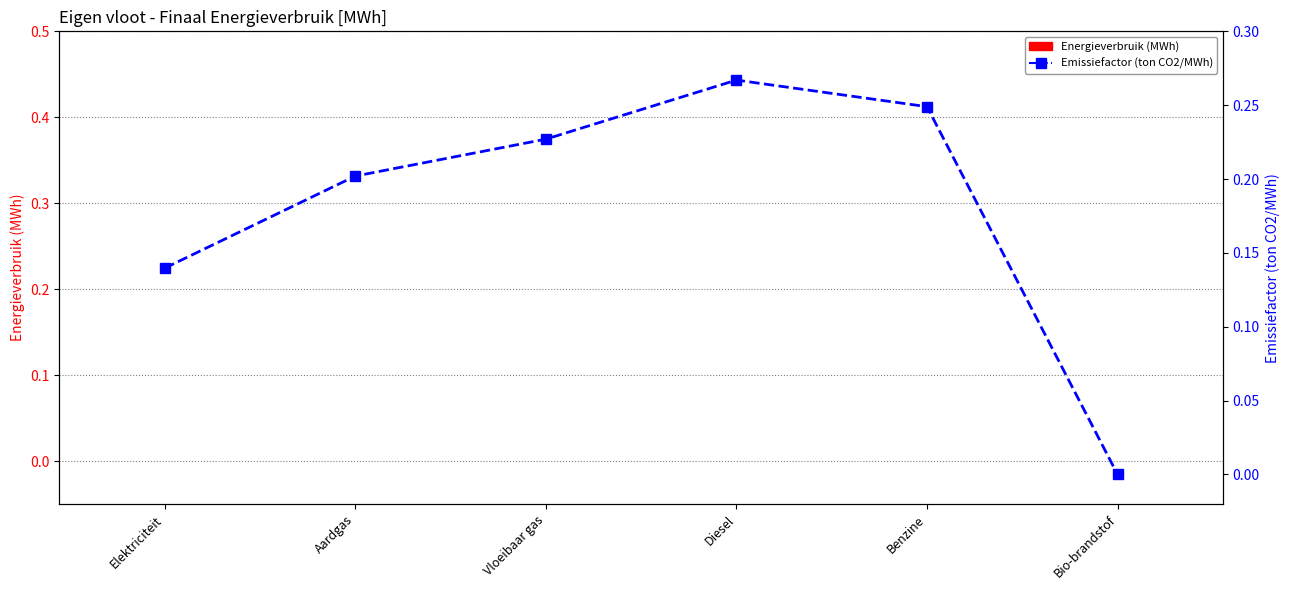

Rank the series by their average value, from lowest to highest.

Energieverbruik (MWh), Emissiefactor (ton CO2/MWh)